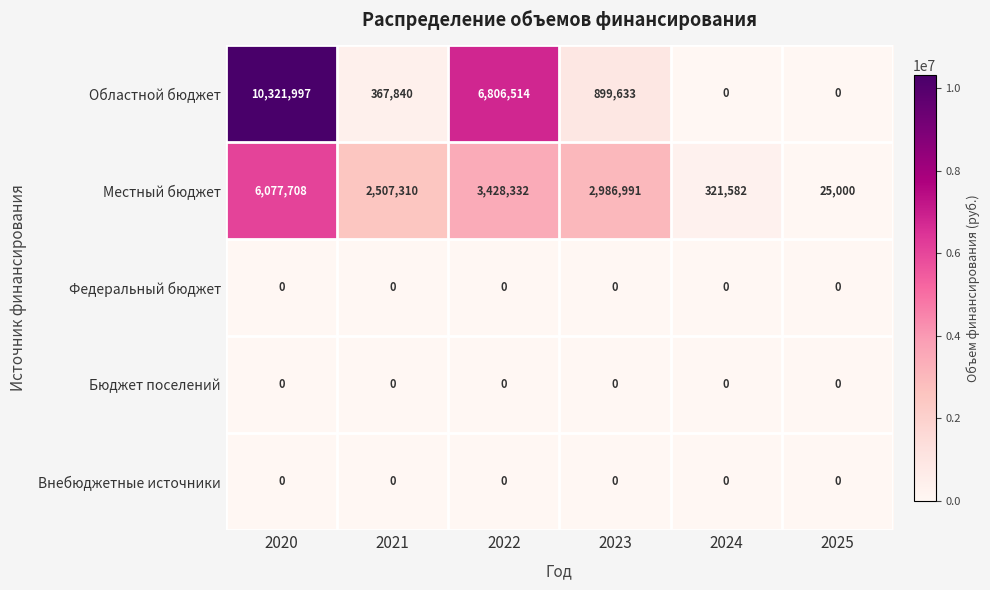

What is the maximum value for Областной бюджет?

10321997